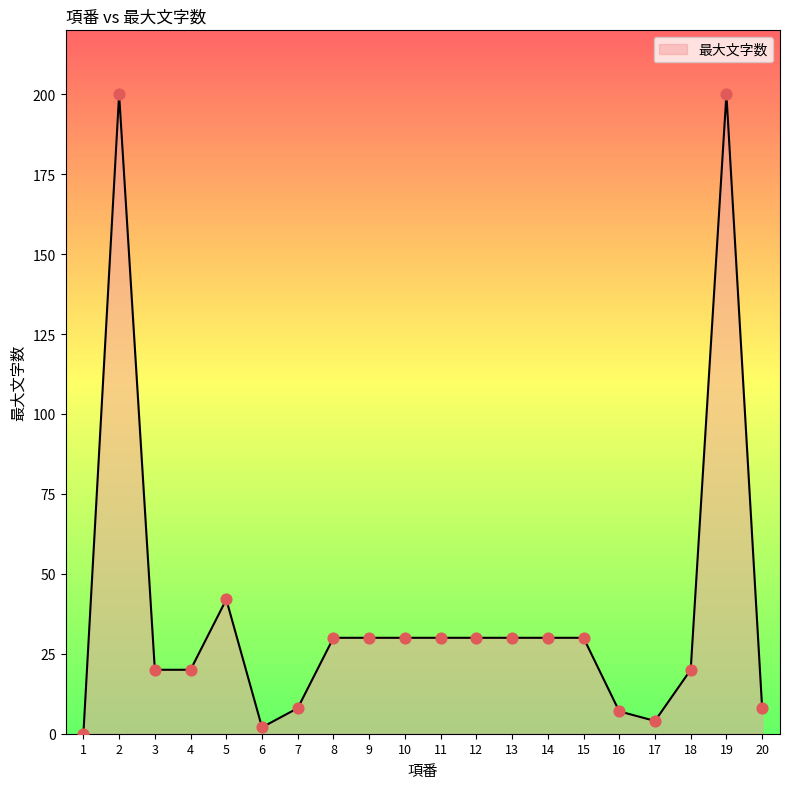

What is the change in value from 8 to 19?

+170